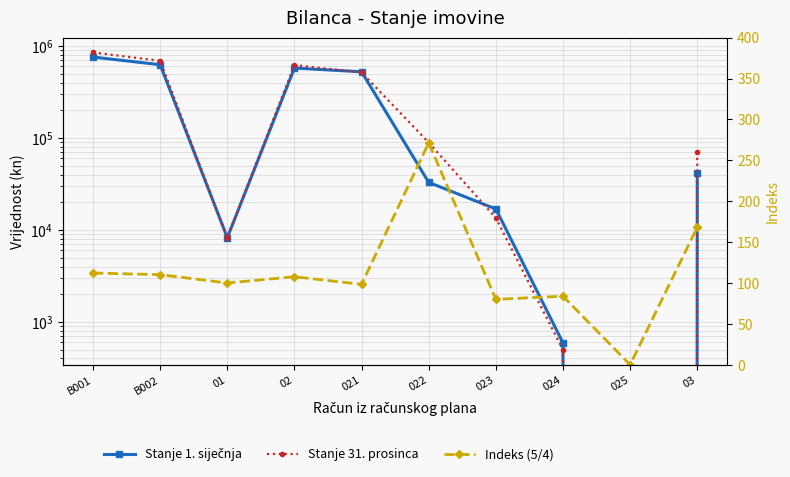

How many positive values does the Stanje 31. prosinca series have?

9